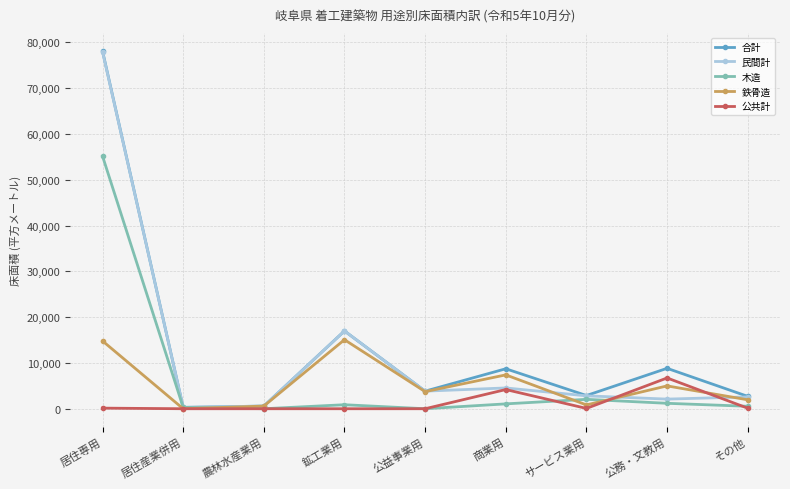

True or false: 鉄骨造 has a value of 4922 at 居住専用.

False